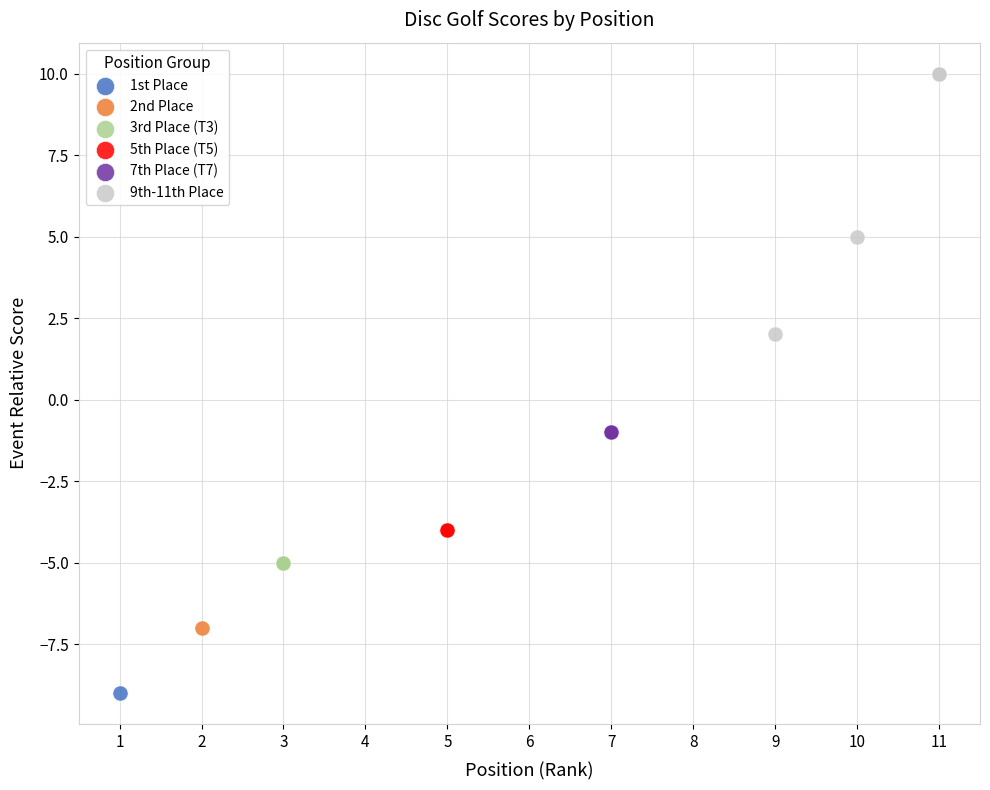

What are all the series names shown in the legend?

1st Place, 2nd Place, 3rd Place (T3), 5th Place (T5), 7th Place (T7), 9th-11th Place